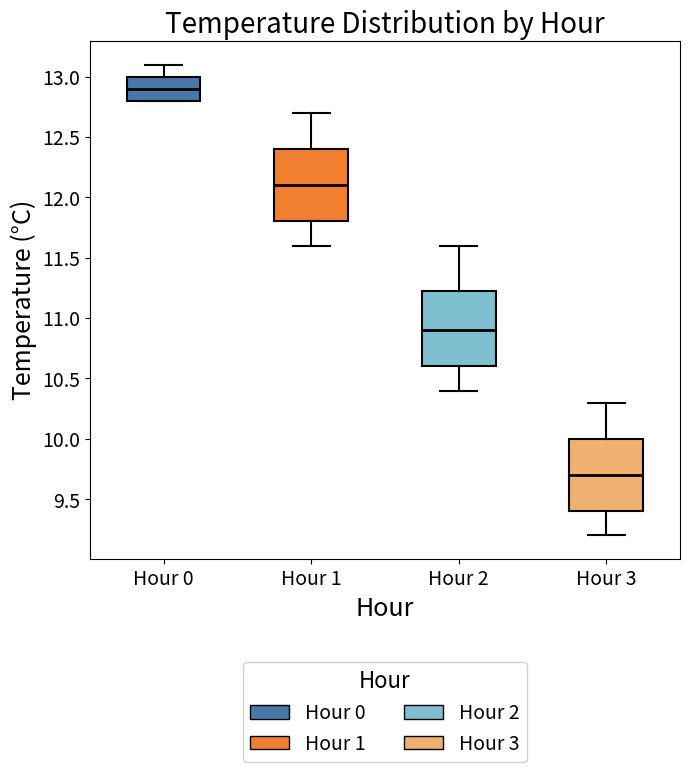

Where is the lower edge of the box for Hour 3 on the y-axis? The values are not printed on the chart, so give them approximately, as read against the axis.

9.40